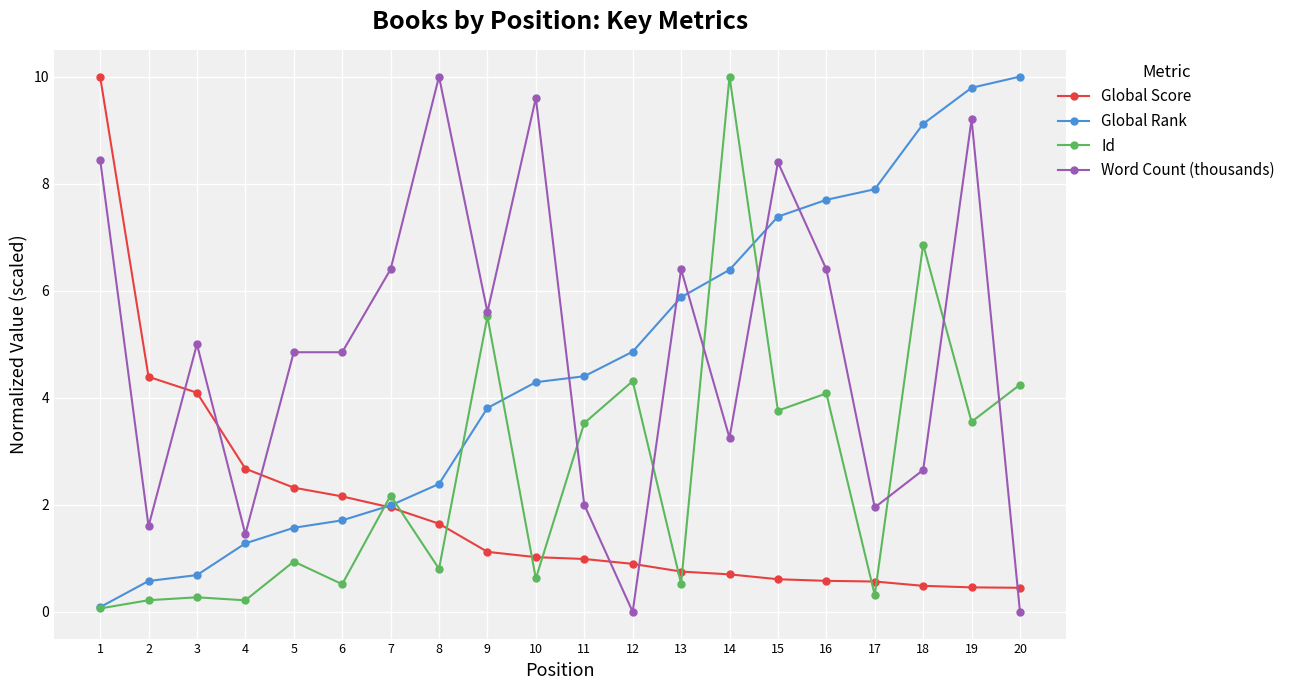

What is the value of the Id point at the 9th from the left?

5.5